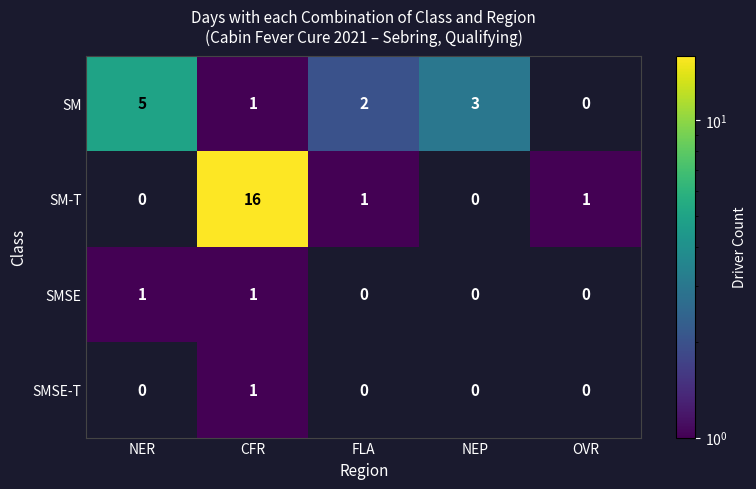

At how many categories does at least one series exceed 0?

5